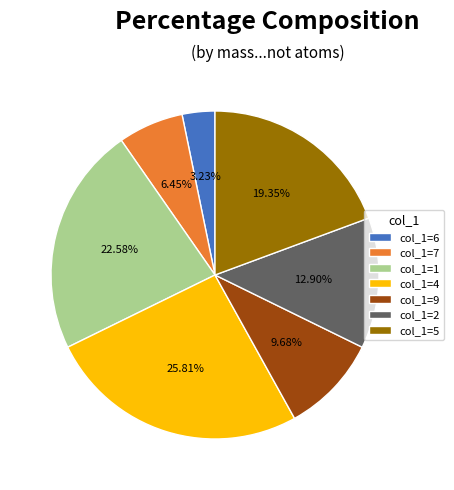

Is there any slice that represents more than half of the pie?

No